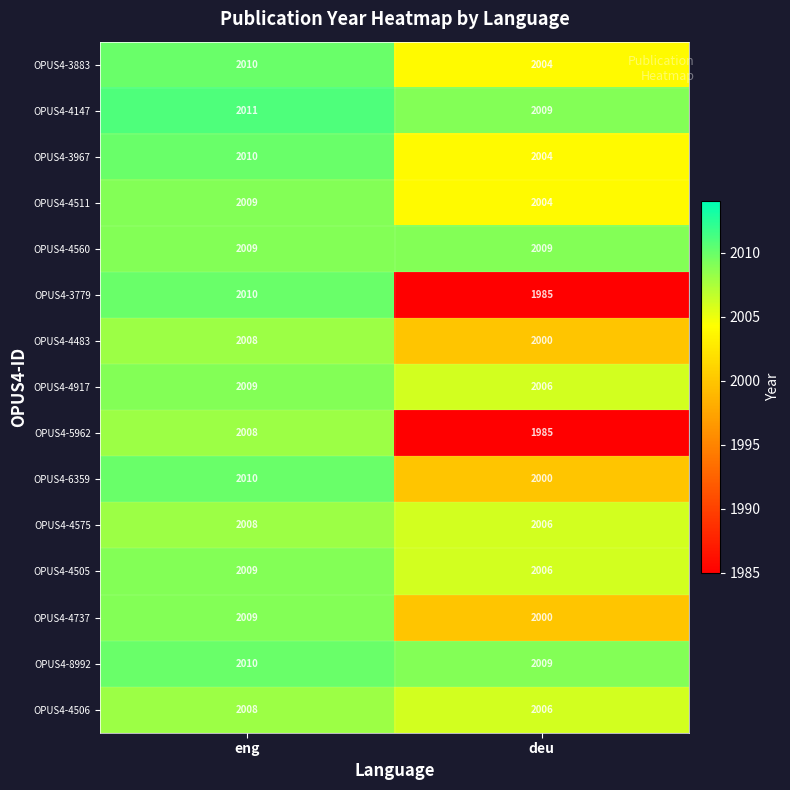

Reading left to right, what are all the values shown in this chart?

OPUS4-3883: eng=2010	deu=2004
OPUS4-4147: eng=2011	deu=2009
OPUS4-3967: eng=2010	deu=2004
OPUS4-4511: eng=2009	deu=2004
OPUS4-4560: eng=2009	deu=2009
OPUS4-3779: eng=2010	deu=1985
OPUS4-4483: eng=2008	deu=2000
OPUS4-4917: eng=2009	deu=2006
OPUS4-5962: eng=2008	deu=1985
OPUS4-6359: eng=2010	deu=2000
OPUS4-4575: eng=2008	deu=2006
OPUS4-4505: eng=2009	deu=2006
OPUS4-4737: eng=2009	deu=2000
OPUS4-8992: eng=2010	deu=2009
OPUS4-4506: eng=2008	deu=2006